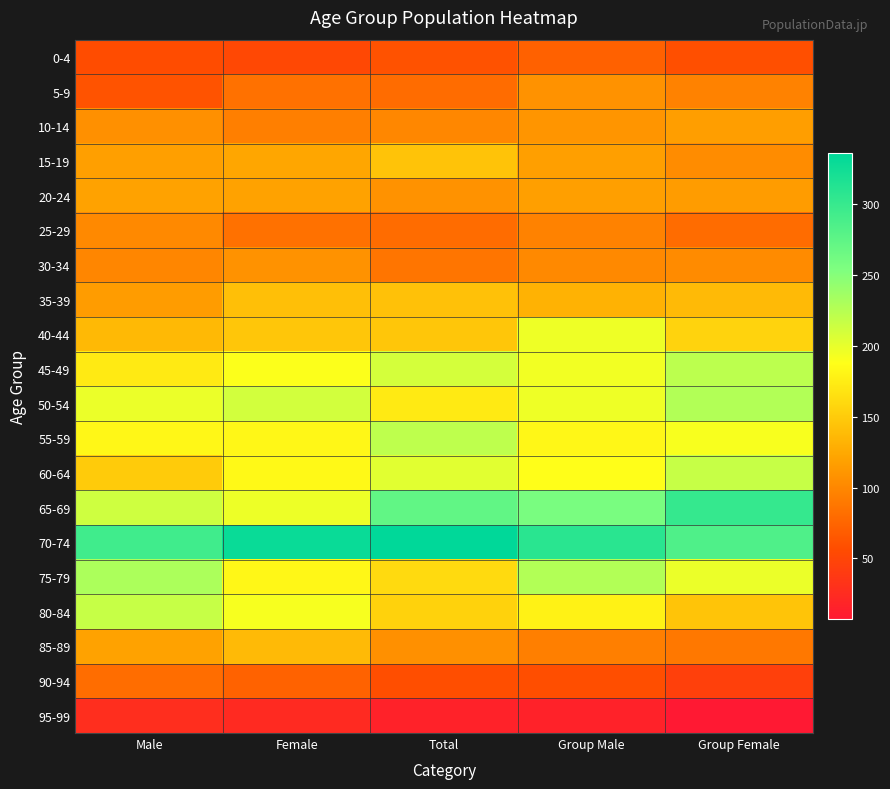

Reading left to right, what are all the values shown in this chart?

0-4: Male=57	Female=52	Total=61	Group Male=72	Group Female=59
5-9: Male=62	Female=84	Total=80	Group Male=108	Group Female=96
10-14: Male=106	Female=94	Total=100	Group Male=110	Group Female=117
15-19: Male=118	Female=123	Total=144	Group Male=118	Group Female=104
20-24: Male=120	Female=120	Total=108	Group Male=118	Group Female=115
25-29: Male=101	Female=84	Total=80	Group Male=96	Group Female=80
30-34: Male=99	Female=108	Total=87	Group Male=101	Group Female=103
35-39: Male=115	Female=141	Total=143	Group Male=132	Group Female=138
40-44: Male=137	Female=146	Total=146	Group Male=196	Group Female=156
45-49: Male=173	Female=189	Total=210	Group Male=194	Group Female=222
50-54: Male=198	Female=211	Total=173	Group Male=196	Group Female=227
55-59: Male=182	Female=182	Total=221	Group Male=182	Group Female=191
60-64: Male=150	Female=184	Total=203	Group Male=188	Group Female=217
65-69: Male=213	Female=197	Total=273	Group Male=257	Group Female=301
70-74: Male=294	Female=329	Total=336	Group Male=309	Group Female=284
75-79: Male=230	Female=183	Total=161	Group Male=227	Group Female=198
80-84: Male=217	Female=192	Total=155	Group Male=179	Group Female=145
85-89: Male=120	Female=138	Total=106	Group Male=94	Group Female=89
90-94: Male=81	Female=73	Total=58	Group Male=58	Group Female=45
95-99: Male=27	Female=24	Total=16	Group Male=16	Group Female=7